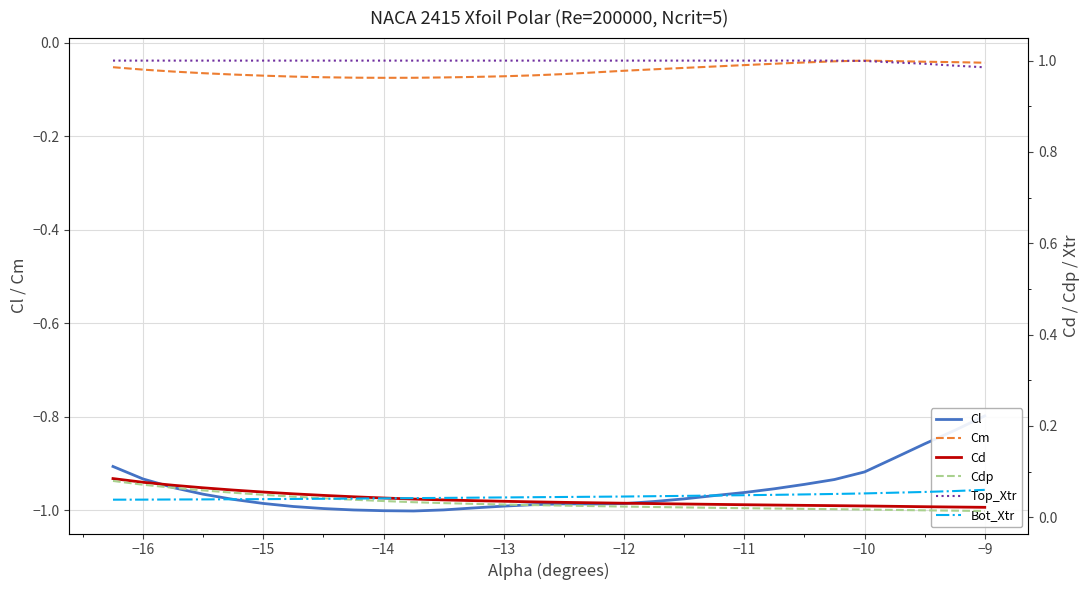

What is the difference between the maximum and minimum values in the Cd series?

0.1